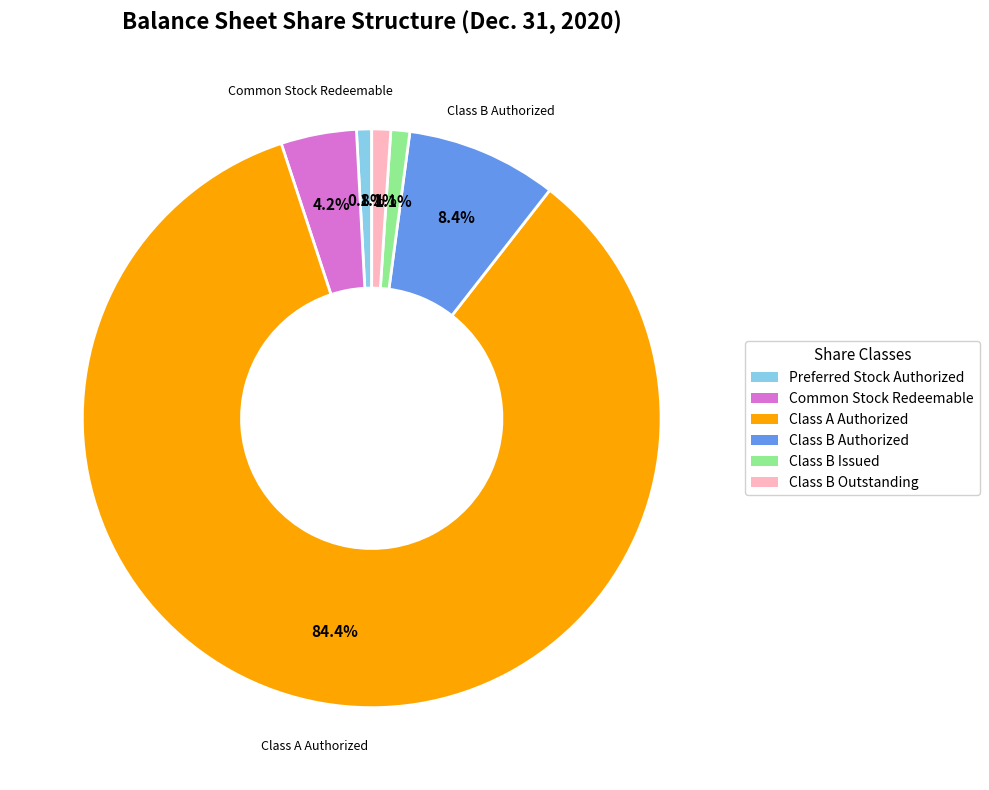

Count the number of slices in the pie.

6